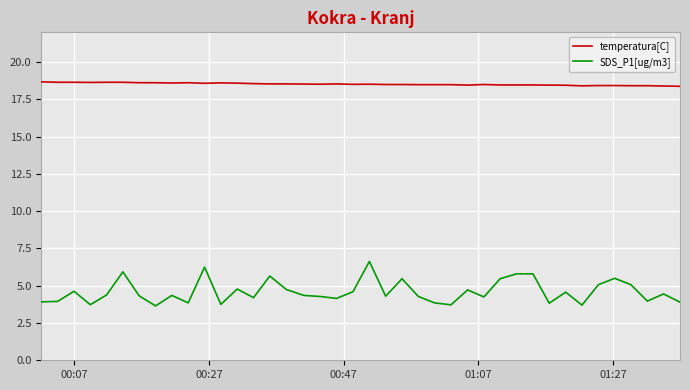

What is the difference between the maximum and minimum values in the SDS_P1[ug/m3] series?

3.0